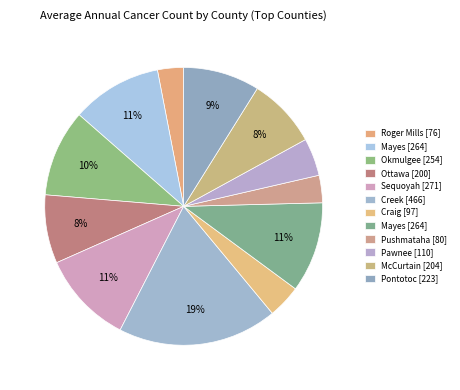

Rank the categories by value from lowest to highest.

Roger Mills County, Pushmataha County, Craig County, Pawnee County, Ottawa County, McCurtain County, Pontotoc County, Okmulgee County, Mayes County, Mayes County (2), Sequoyah County, Creek County